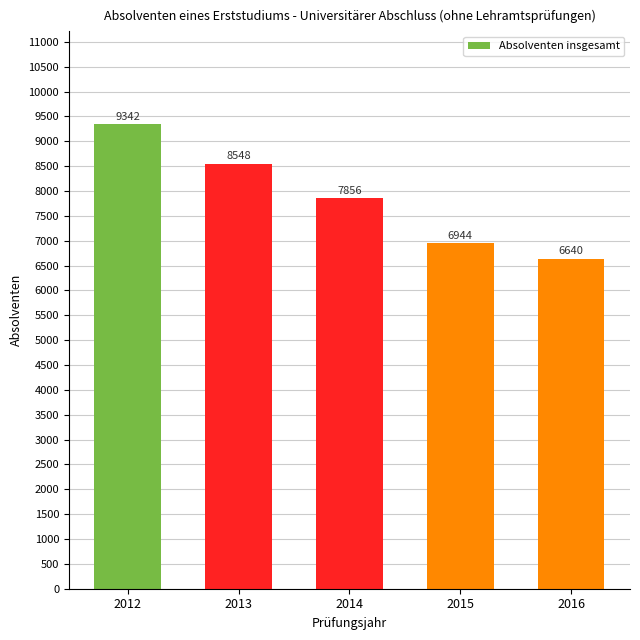

List the labels in order of value, largest first.

2012, 2013, 2014, 2015, 2016